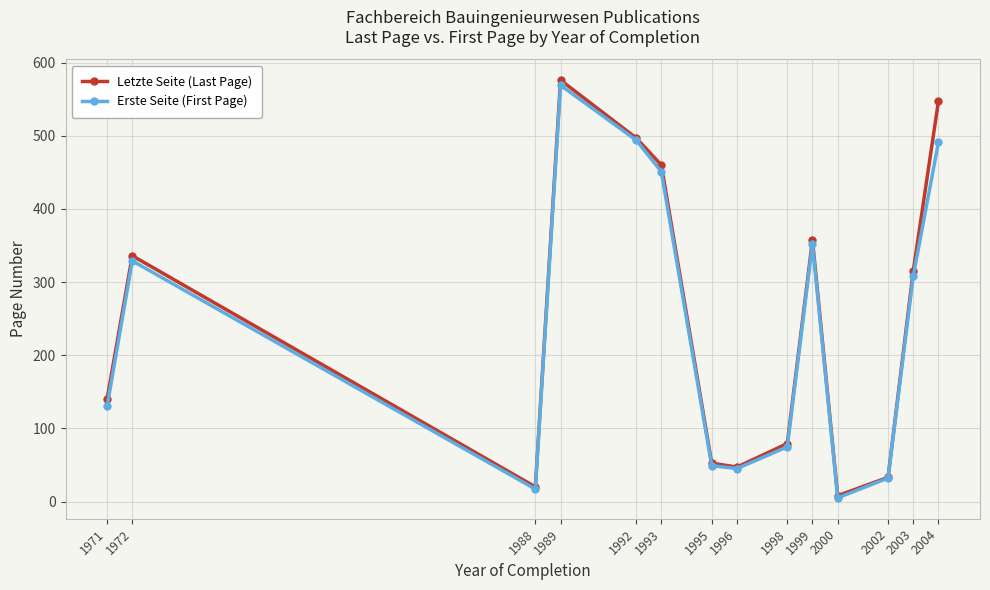

What is the value of the Erste Seite (First Page) point at the 10th from the left?

352.0